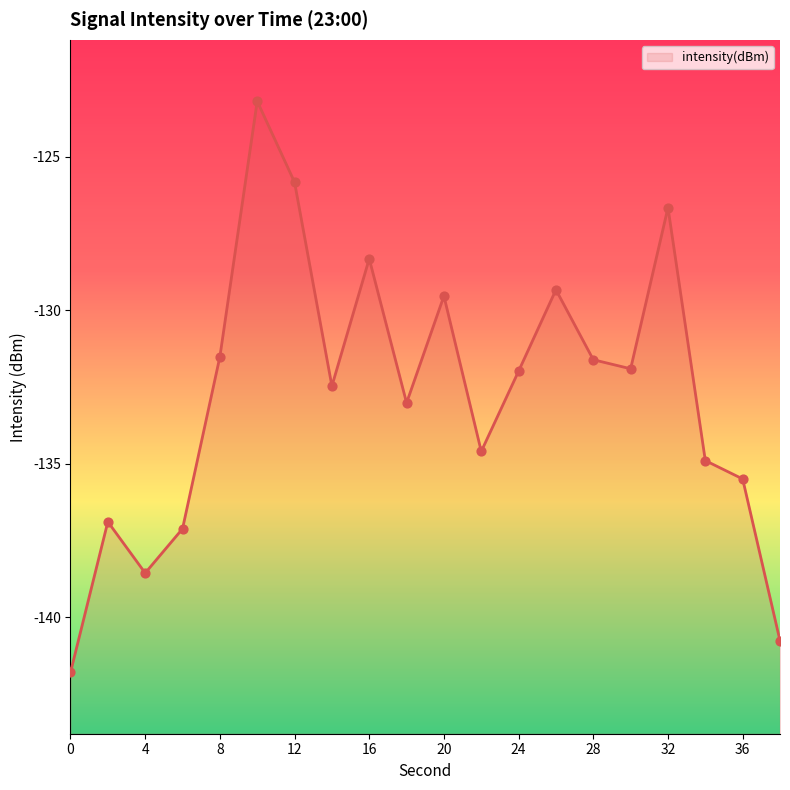

What is the change in value from 16 to 34?

-6.6